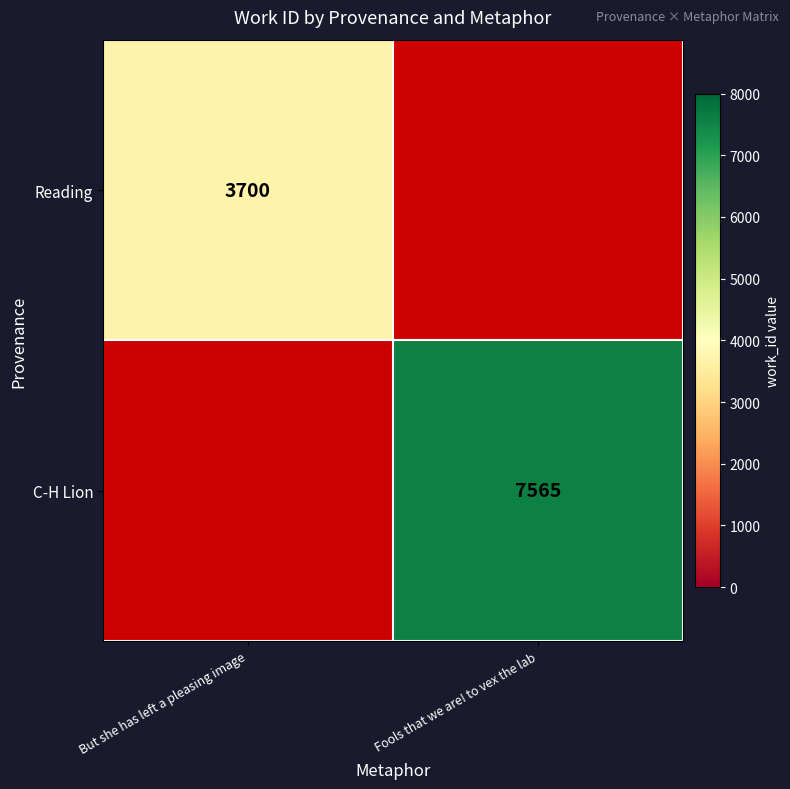

Is the value of Reading at But she has left a pleasing image greater than the value of C-H Lion at Fools that we are! to vex the lab?

No